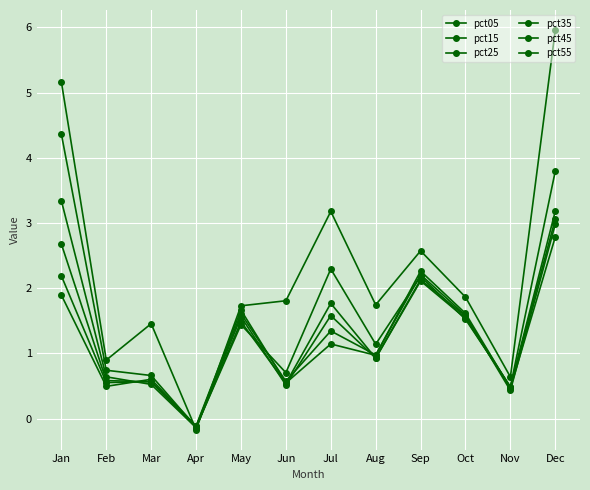

Where do pct15 and pct45 first cross each other?

Mar and Apr